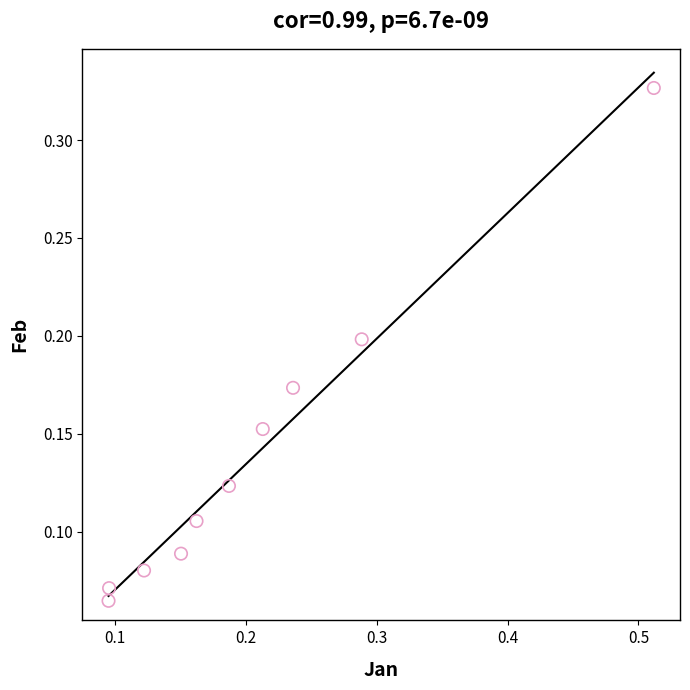

What is the range of X values (max minus min)?

0.4